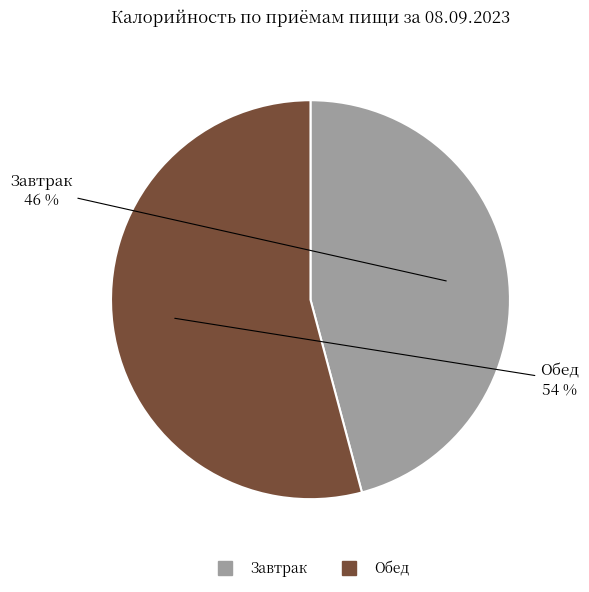

To the nearest percent, what percentage of the pie is Завтрак?

46%